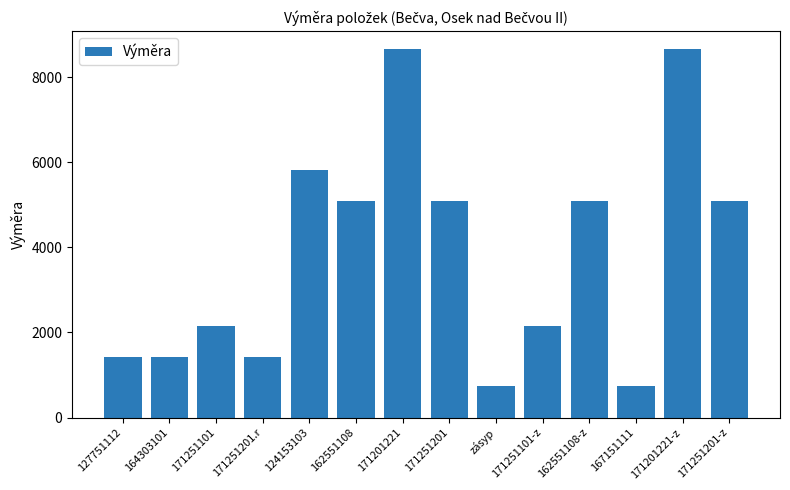

Is it true that the value at 171251201 is 5089.7?

True